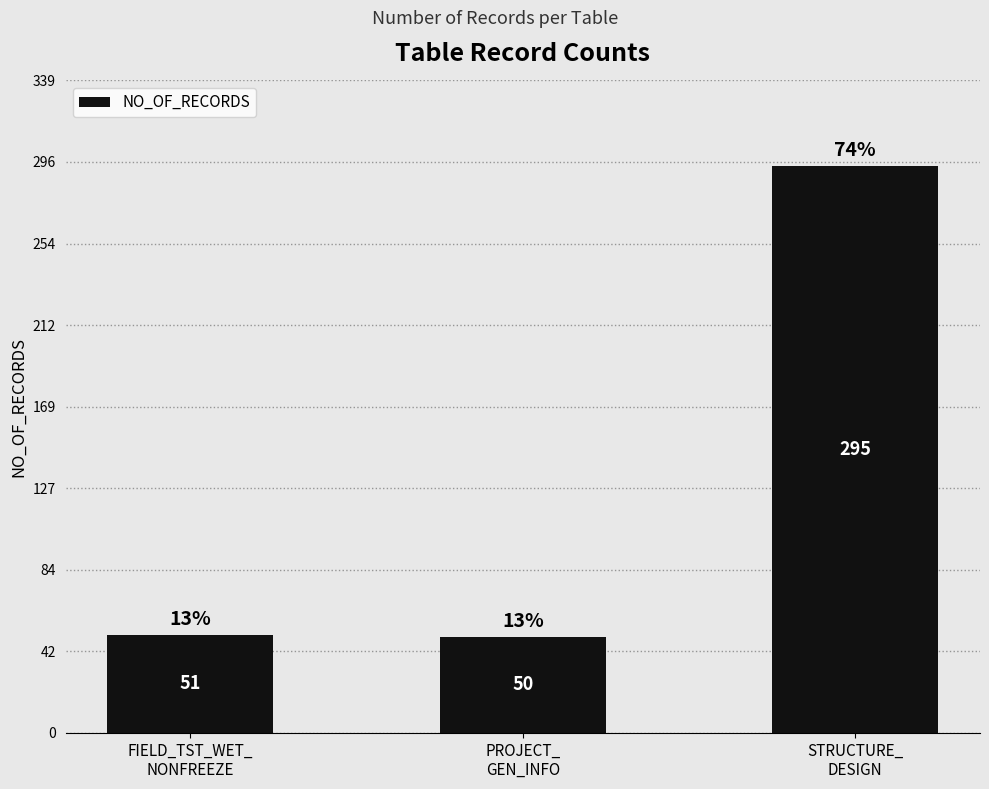

Reading right to left, what are all the values shown in this chart?

STRUCTURE_
DESIGN=295	PROJECT_
GEN_INFO=50	FIELD_TST_WET_
NONFREEZE=51